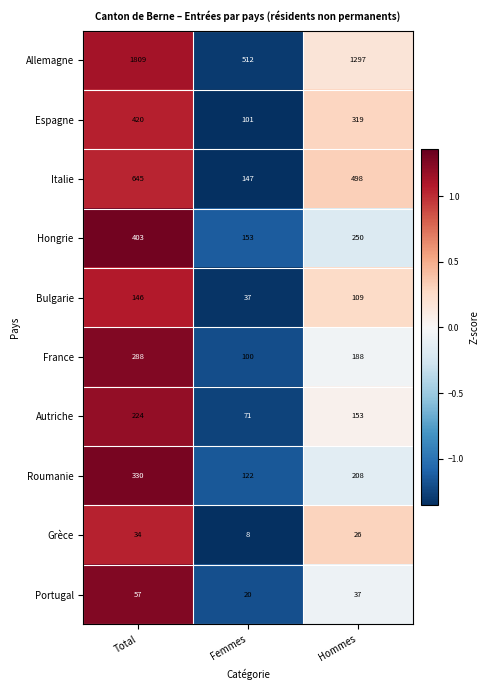

At which category does the chart reach its minimum across all series?

Femmes